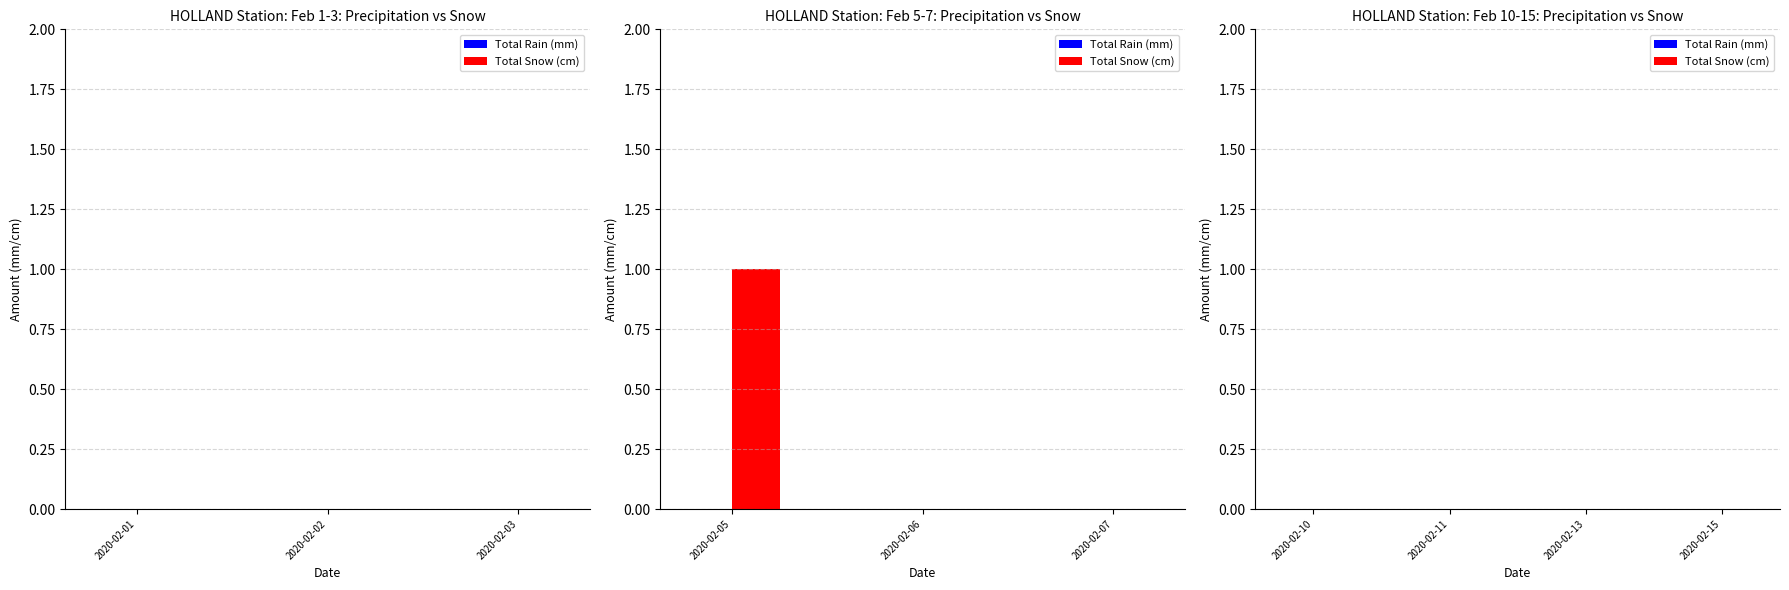

True or false: the data shows 0 at 2020-02-06.

True